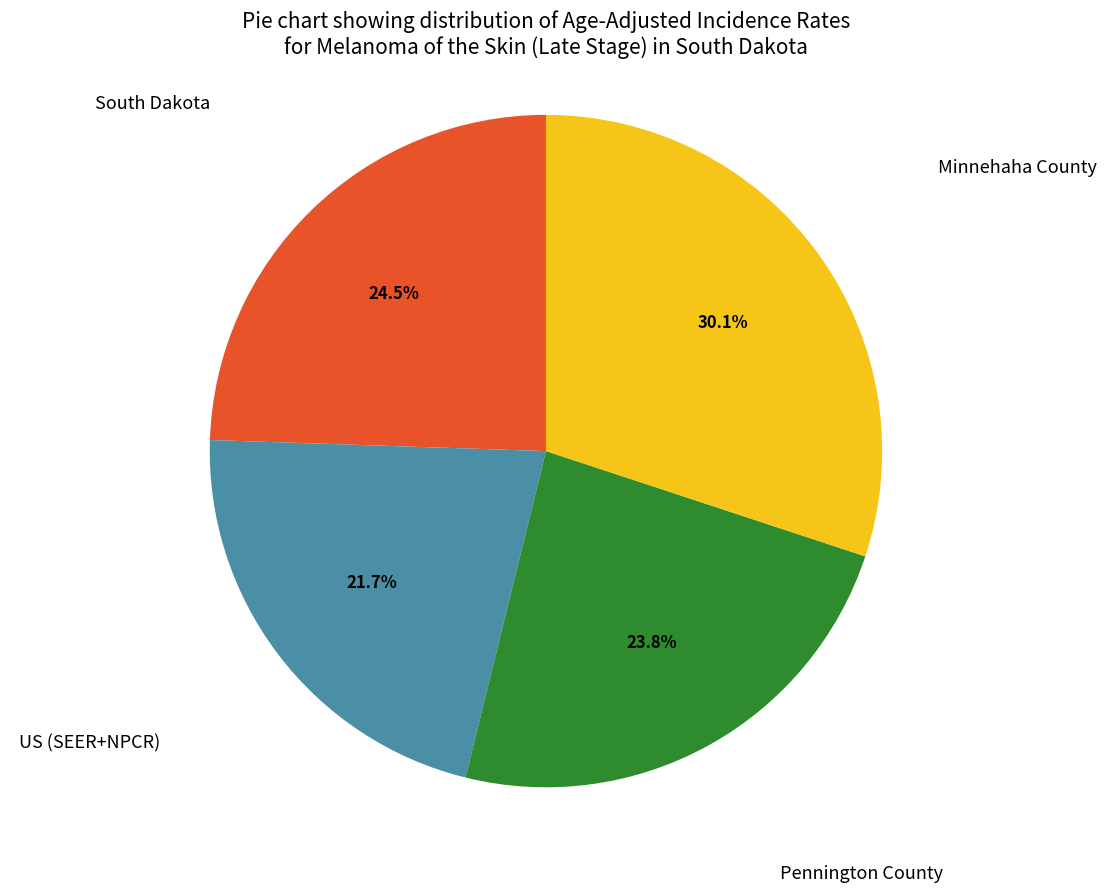

Is there a majority slice in this chart?

No